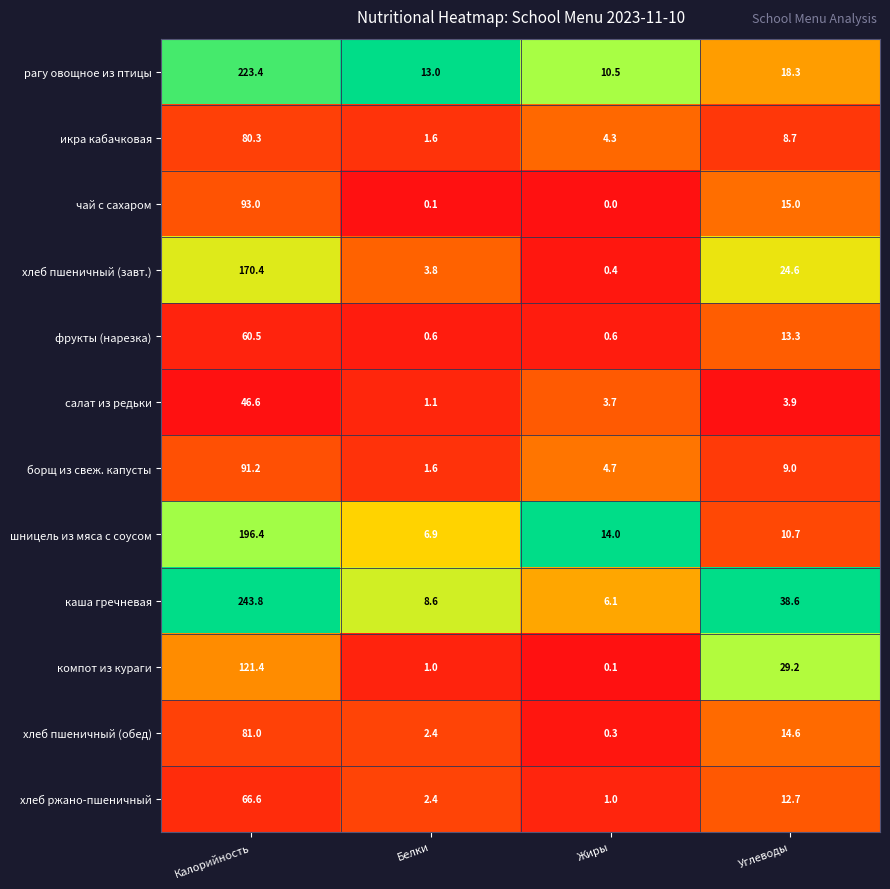

Which category has the highest value across all series?

Калорийность